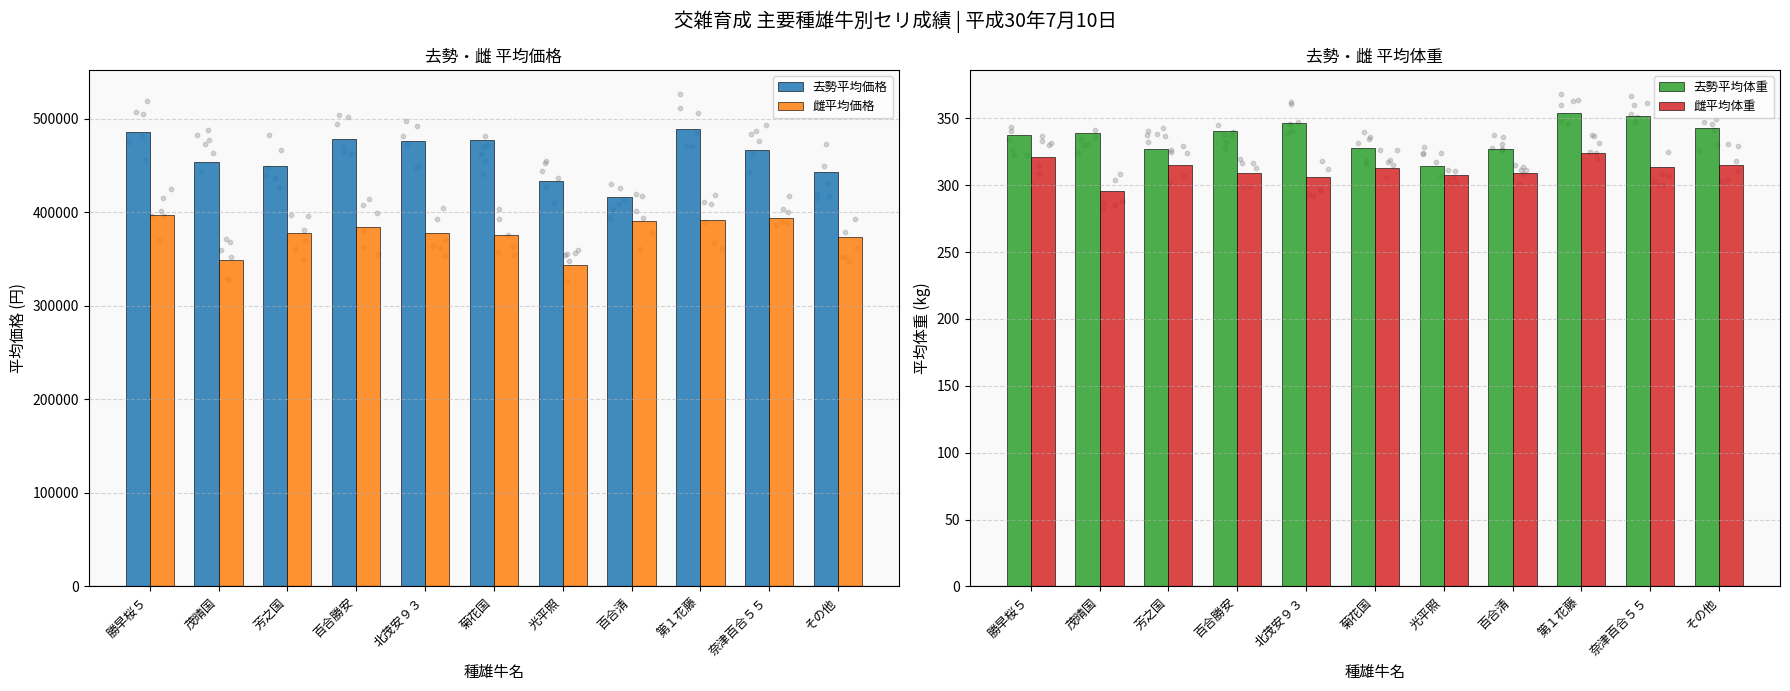

What are all the series names shown in the legend?

去勢平均価格, 雌平均価格, 去勢平均体重, 雌平均体重